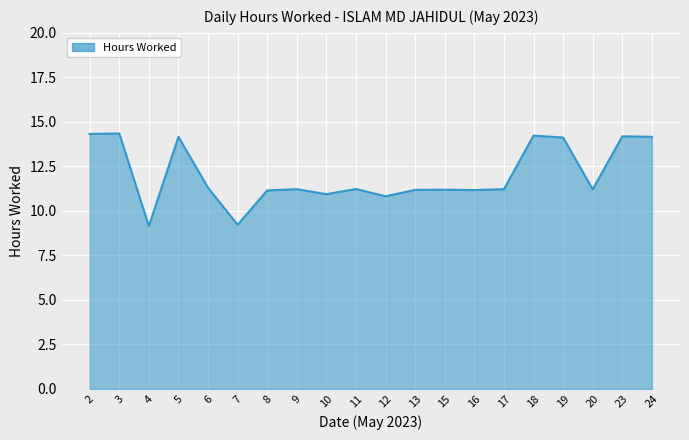

At which label does the data first exceed 11?

2